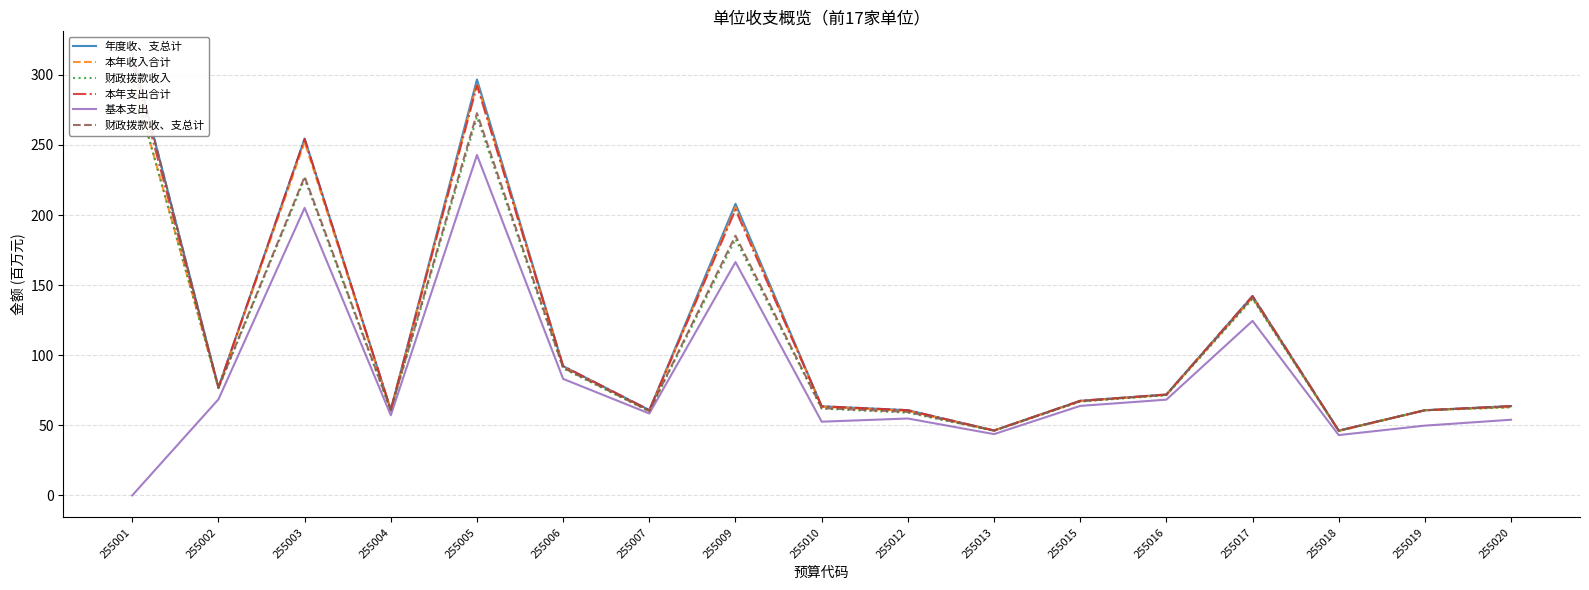

Does the chart have visible grid lines?

Yes